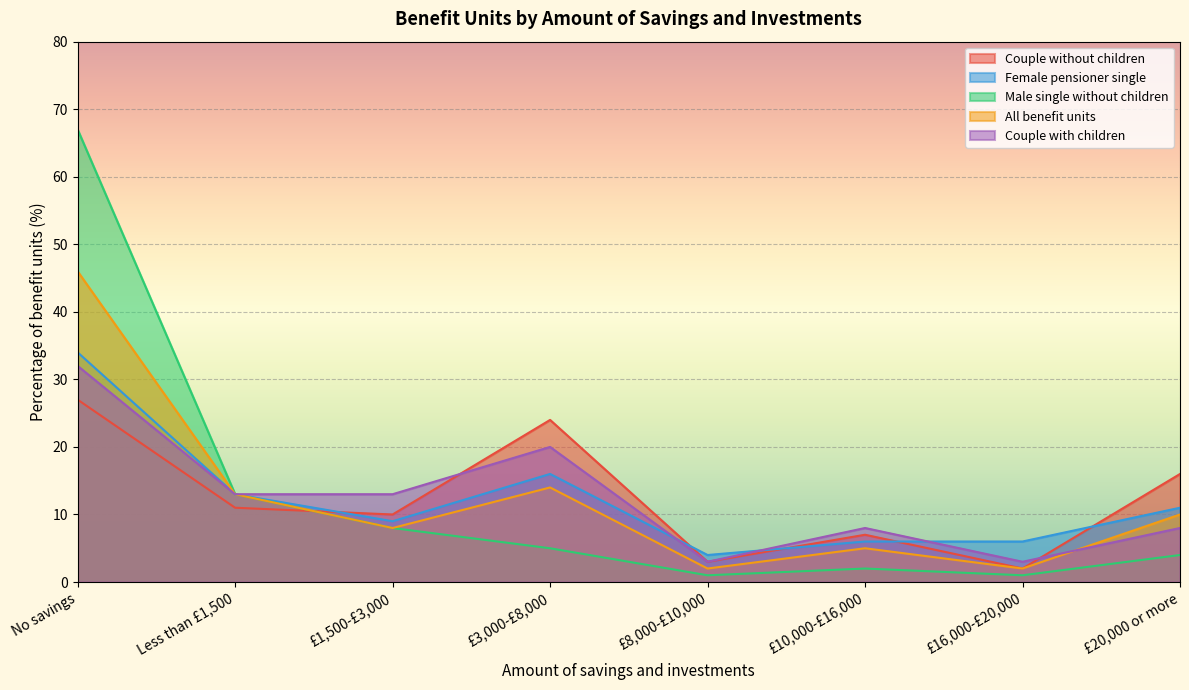

True or false: Female pensioner single has a value of 2 at £8,000-£10,000.

False